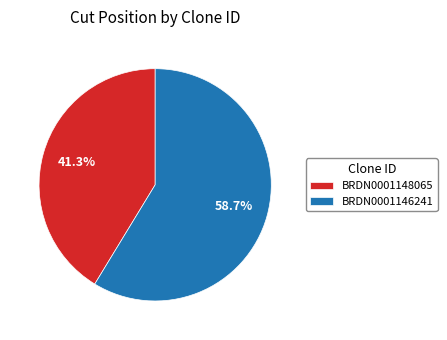

What percentage is NOT represented by BRDN0001148065?

58.7%